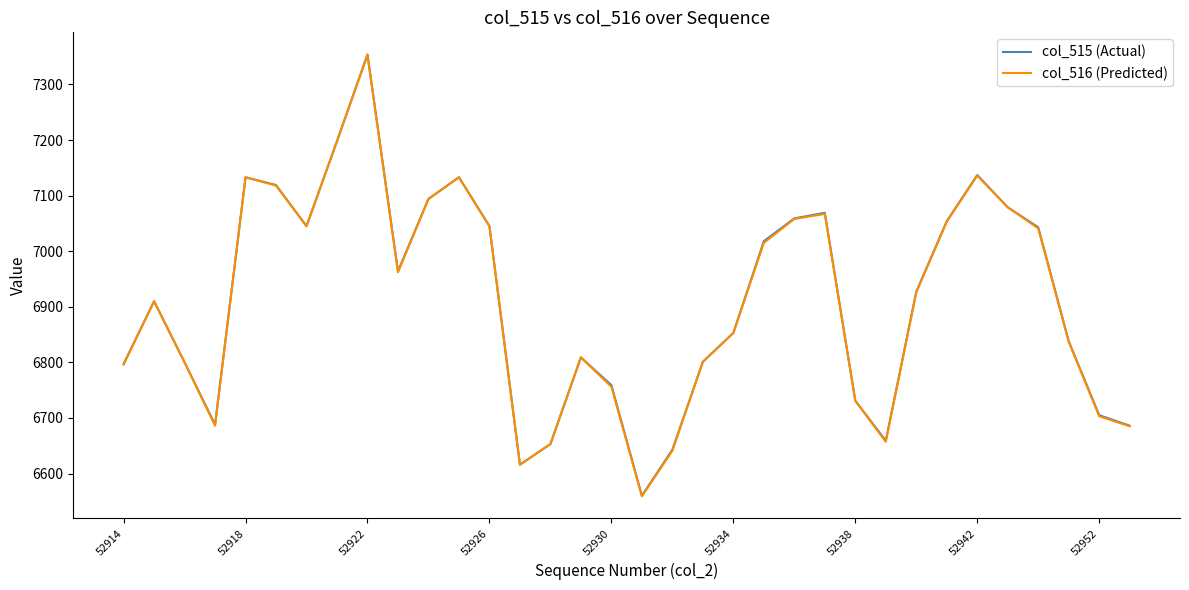

What is the greatest value displayed?

7354